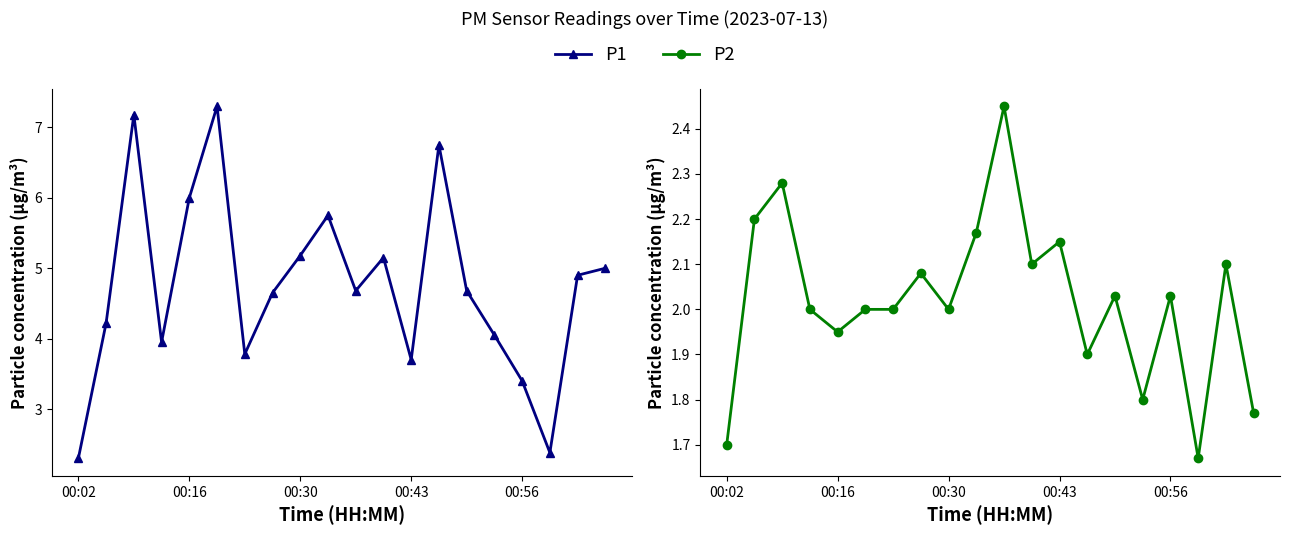

True or false: P2 and P1 intersect in this chart.

False